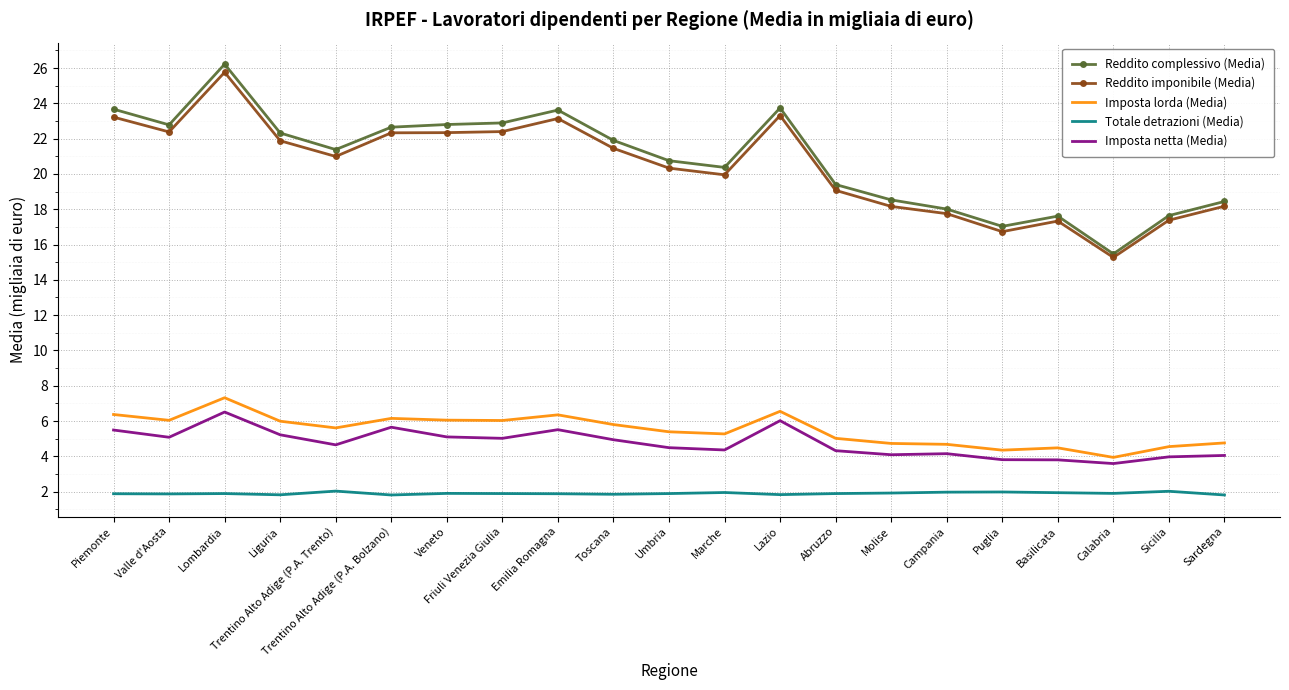

What is the average value of the Reddito complessivo (Media) series?

20.8